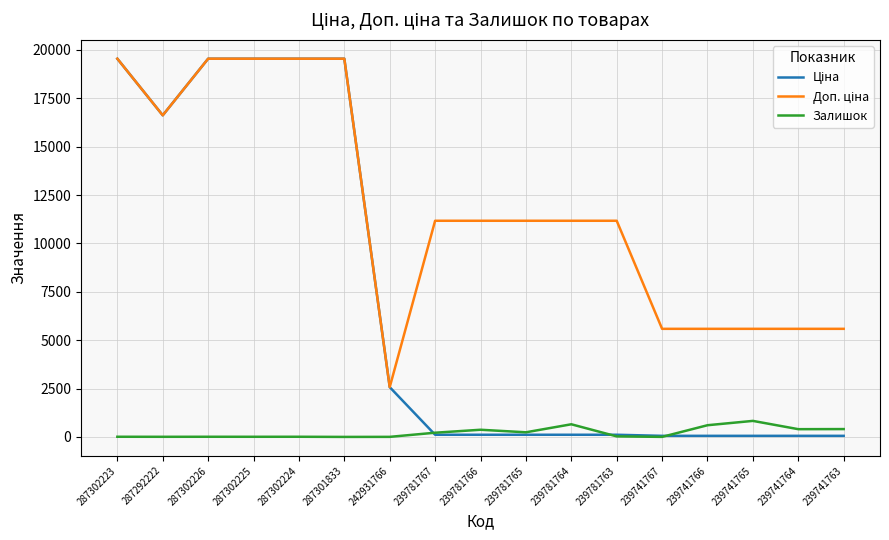

At which label does Залишок reach its peak?

239741765